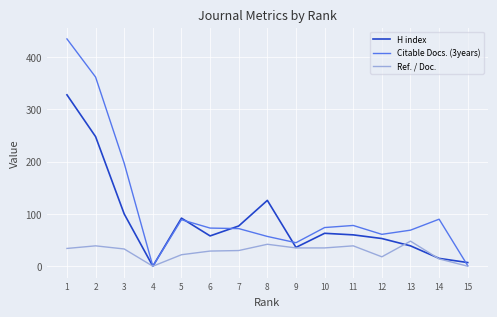

What are all the series names shown in the legend?

H index, Citable Docs. (3years), Ref. / Doc.